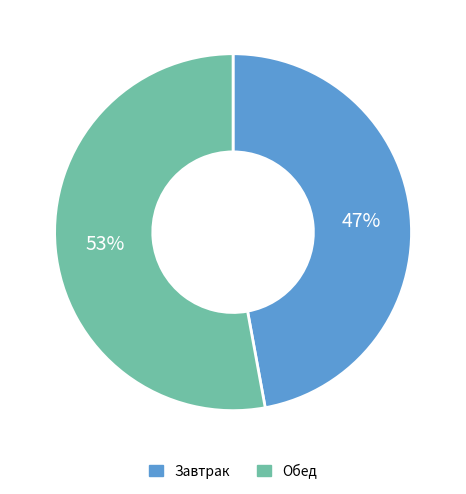

To the nearest percent, what is the difference between the Завтрак and Обед slice percentages?

6%